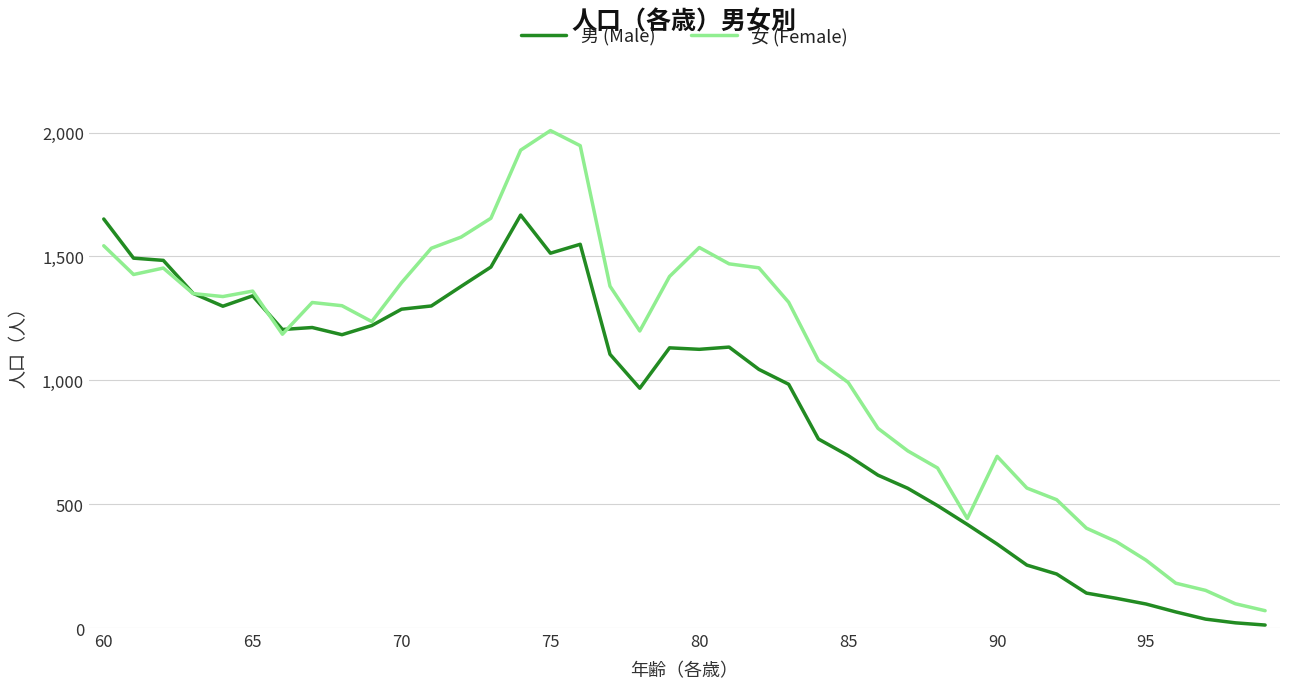

How many lines are shown in the chart?

2